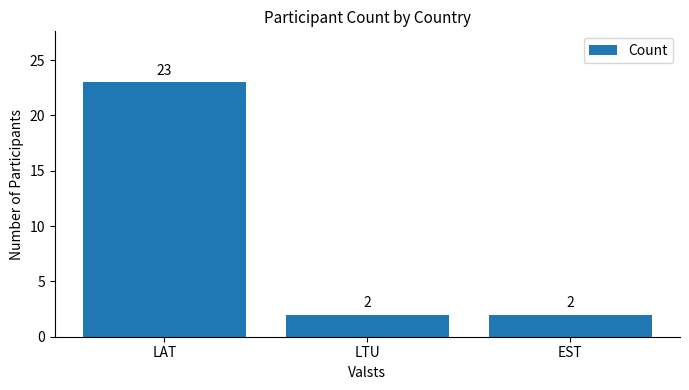

True or false: the data shows 2 at EST.

True